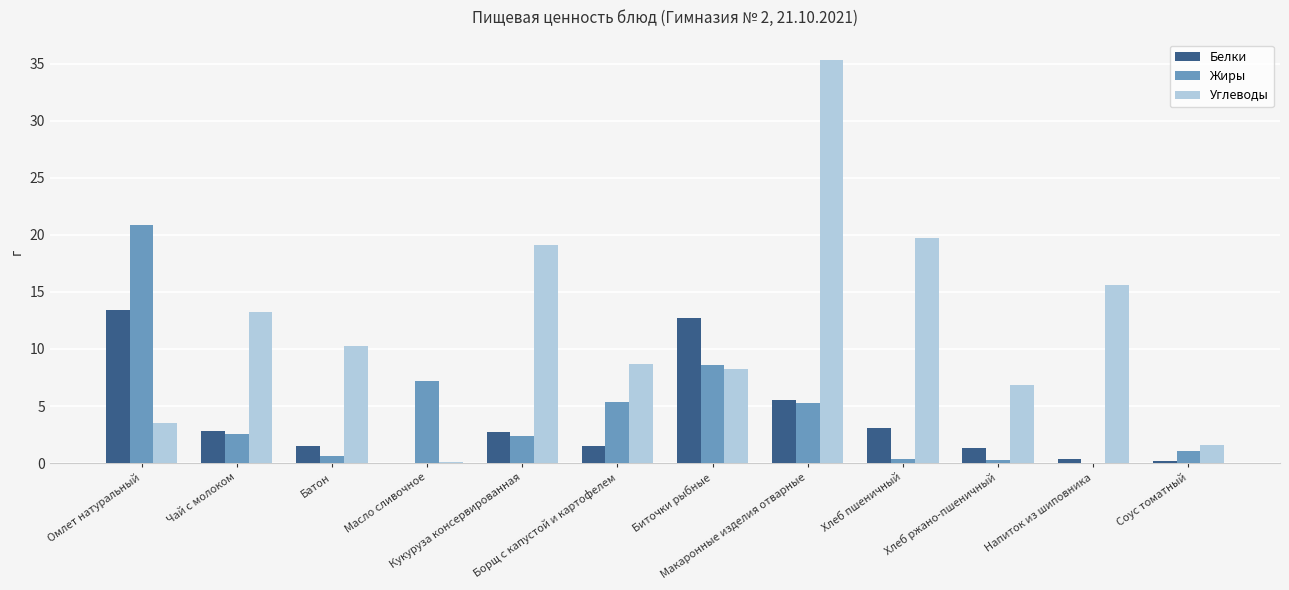

What is the sum of all Белки values?

45.1